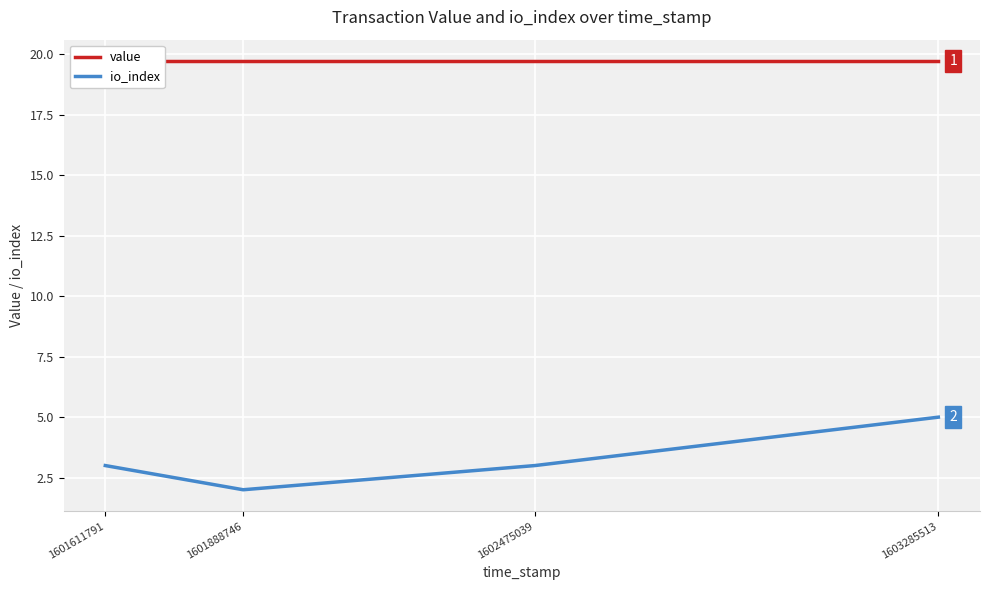

How many lines are shown in the chart?

2